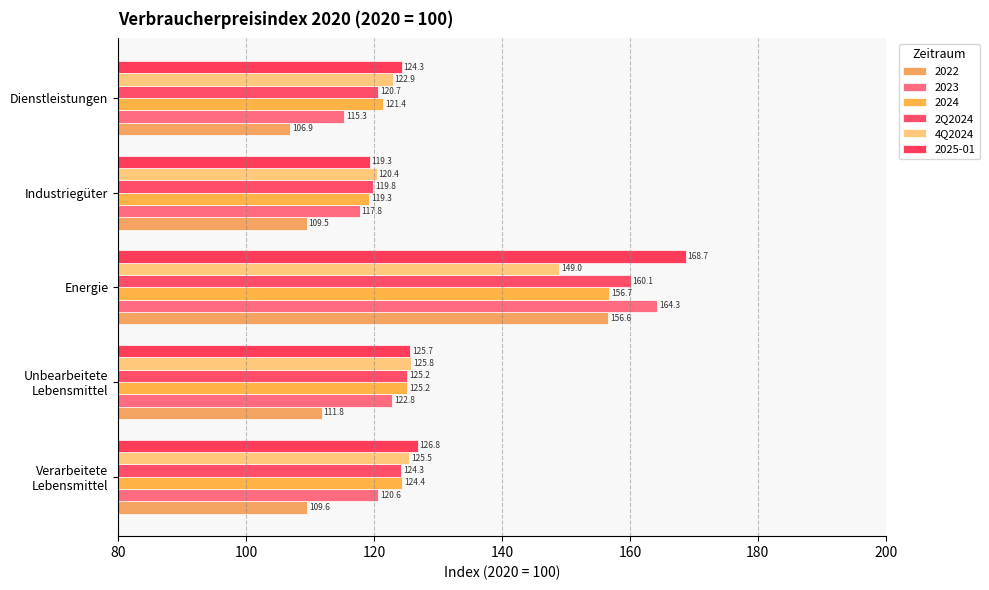

At which category is the sum across all series the highest?

Energie